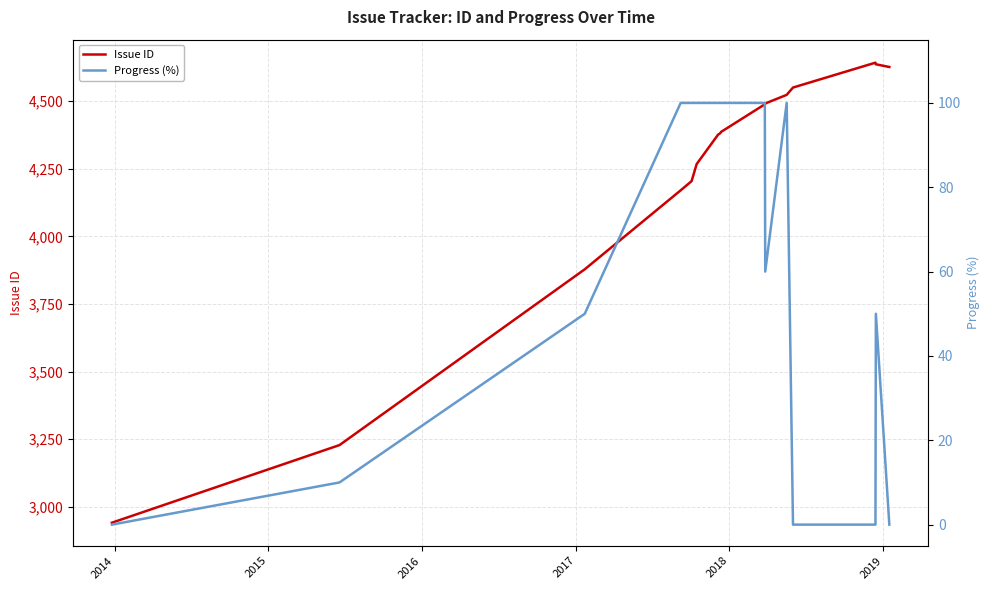

Reading right to left, transcribe all the data shown in this chart.

Issue ID: 4626	4636	4642	4550	4523	4491	4488	4386	4383	4380	4379	4378	4377	4376	4267	4204	4170	3878	3228	2941
Progress (%): 0	50	0	0	100	60	100	100	100	100	100	100	100	100	100	100	100	50	10	0